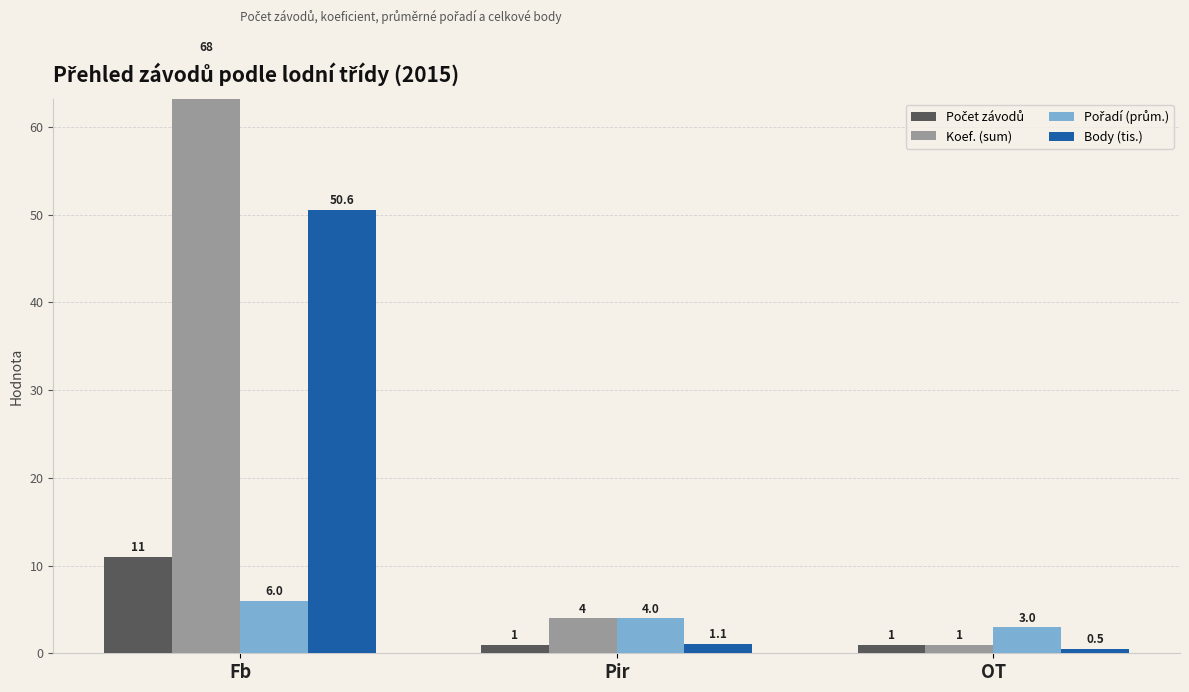

Which category has the highest value in the Pořadí (prům.) series?

Fb